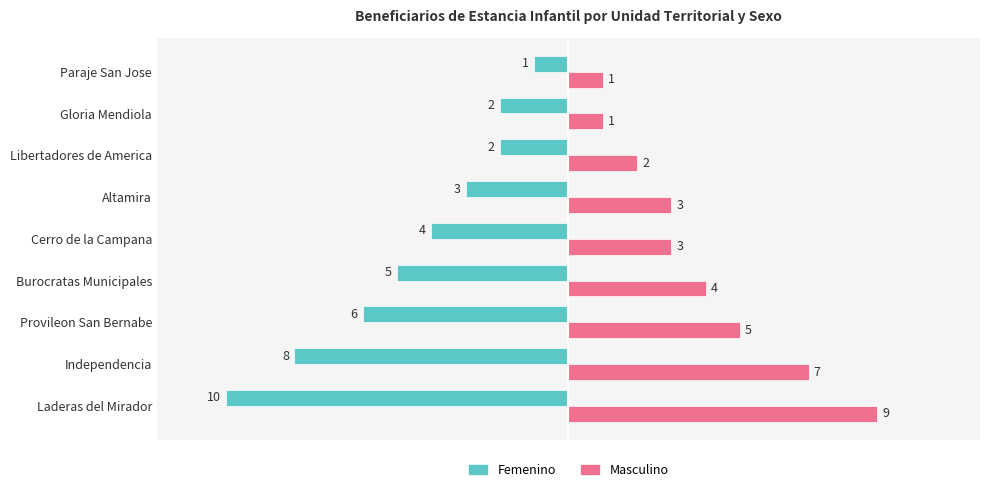

Is it true that Masculino equals 4 at Cerro de la Campana?

False